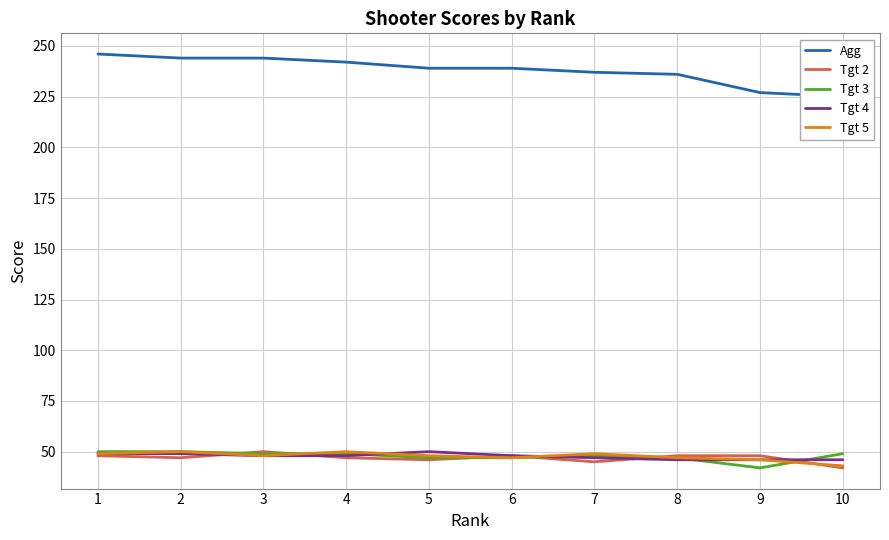

Is the value of Tgt 5 at 6 greater than the value of Tgt 2 at 8?

No